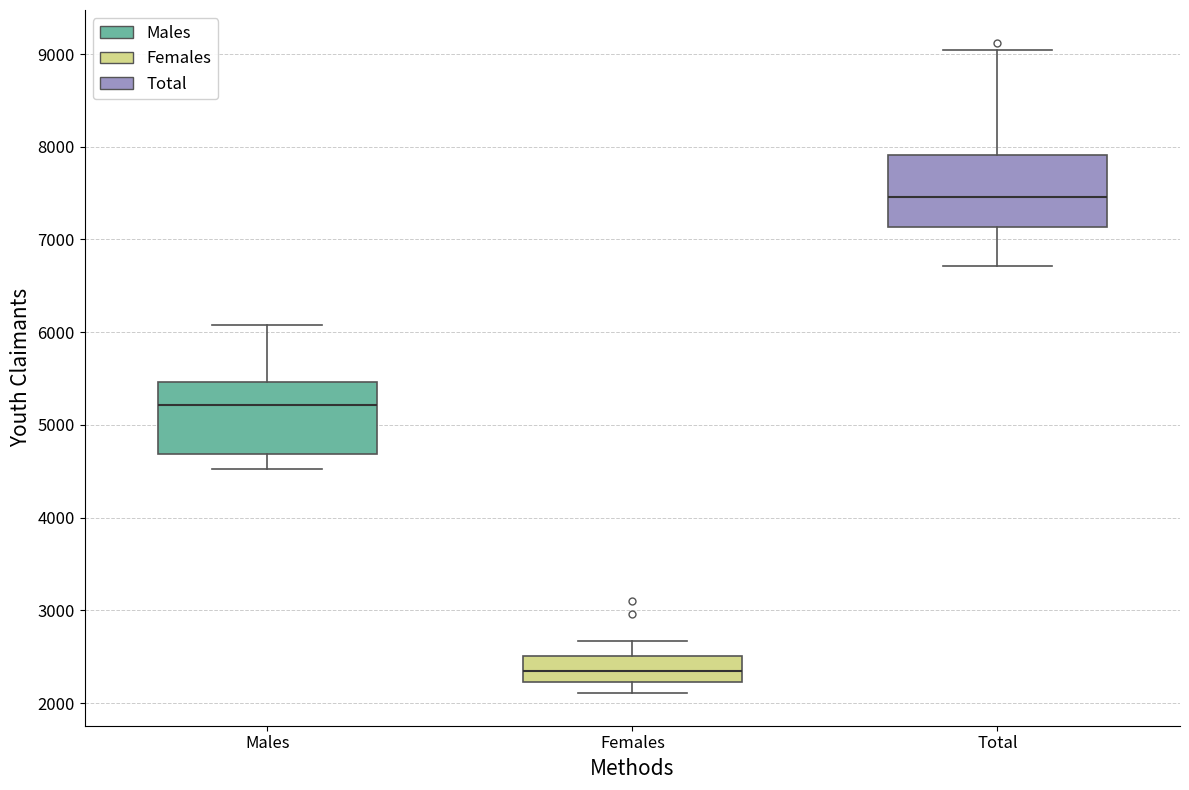

Where is the upper edge of the box for Total on the y-axis? The values are not printed on the chart, so give them approximately, as read against the axis.

7900